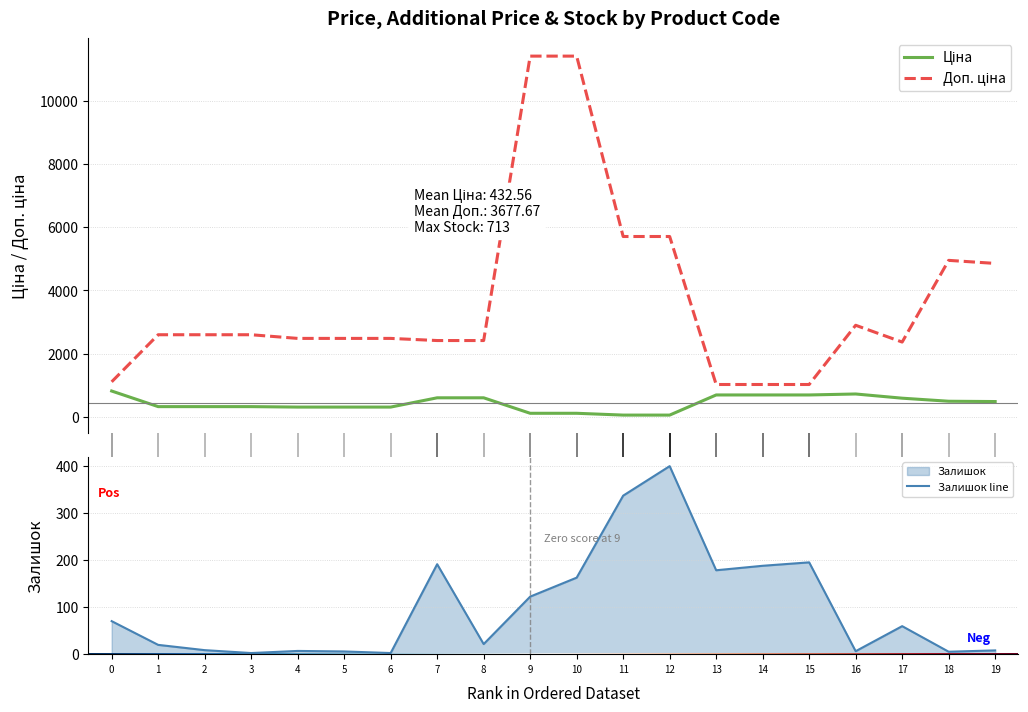

True or false: Залишок has more than 2 points higher than both neighbors.

True